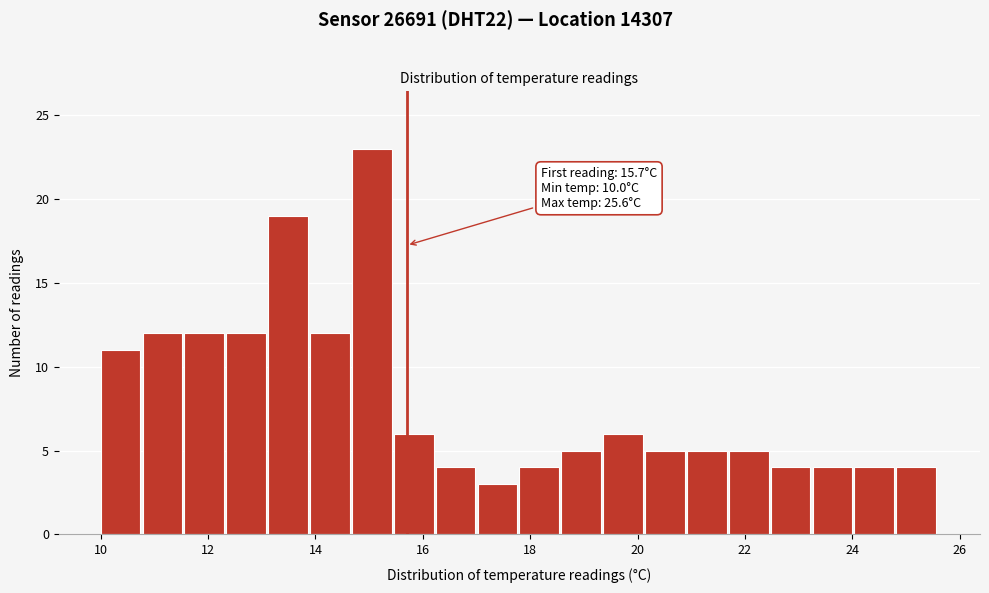

Read against the x-axis, roughly where is the centre of the tallest bar?

15.0